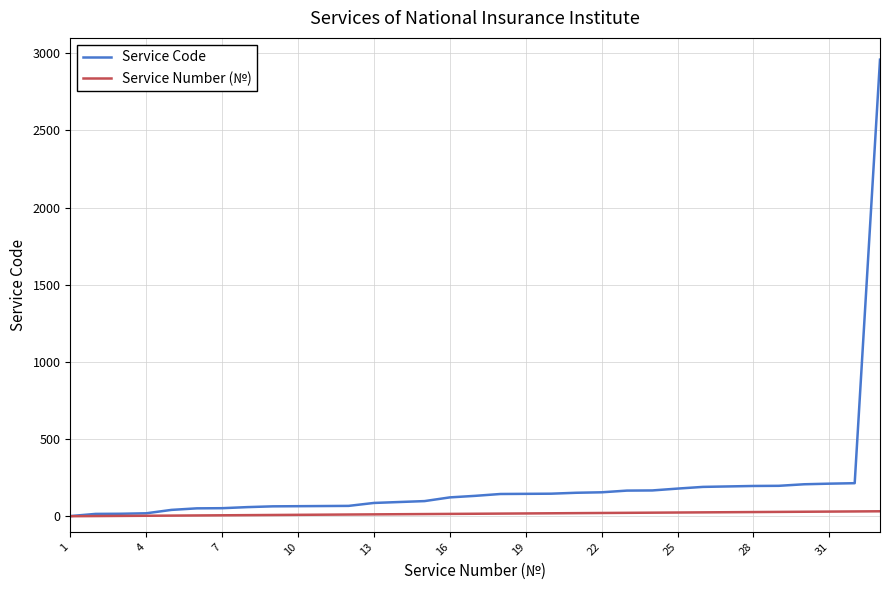

What is the highest value of the Service Code series?

2959